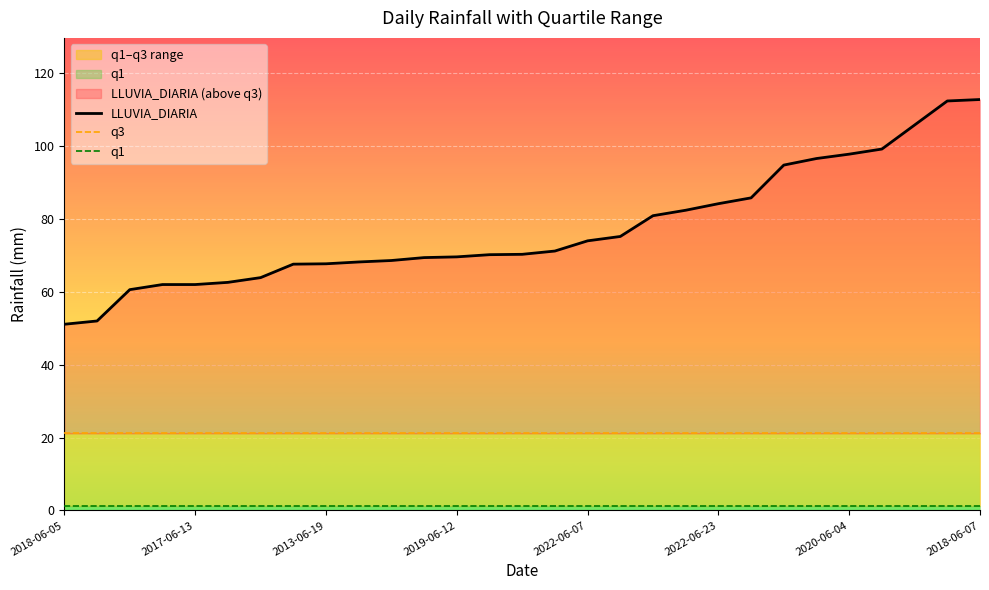

What is the difference between the second highest and second lowest values in the LLUVIA_DIARIA series?

60.4